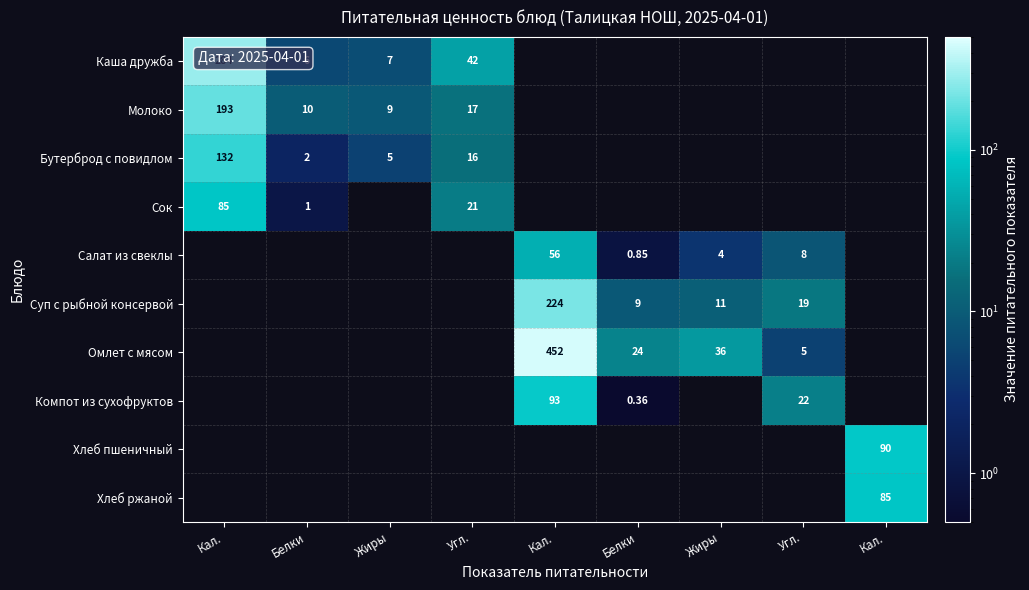

What is the difference between the Салат из свеклы values at Угл. and Белки?

7.5